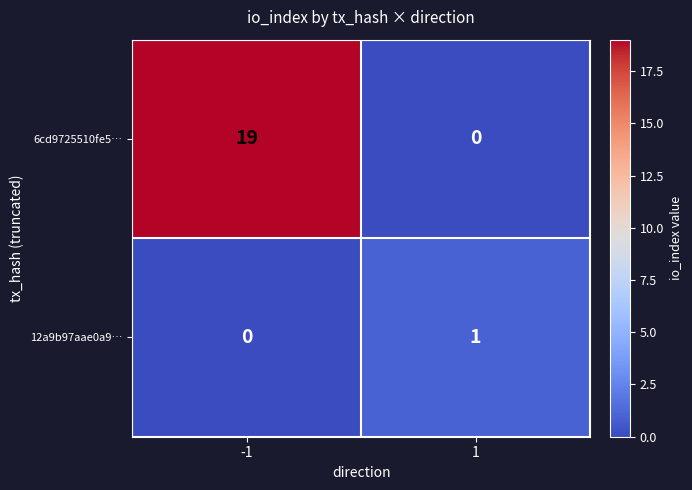

Which series has the largest range (max minus min)?

6cd9725510fe5…